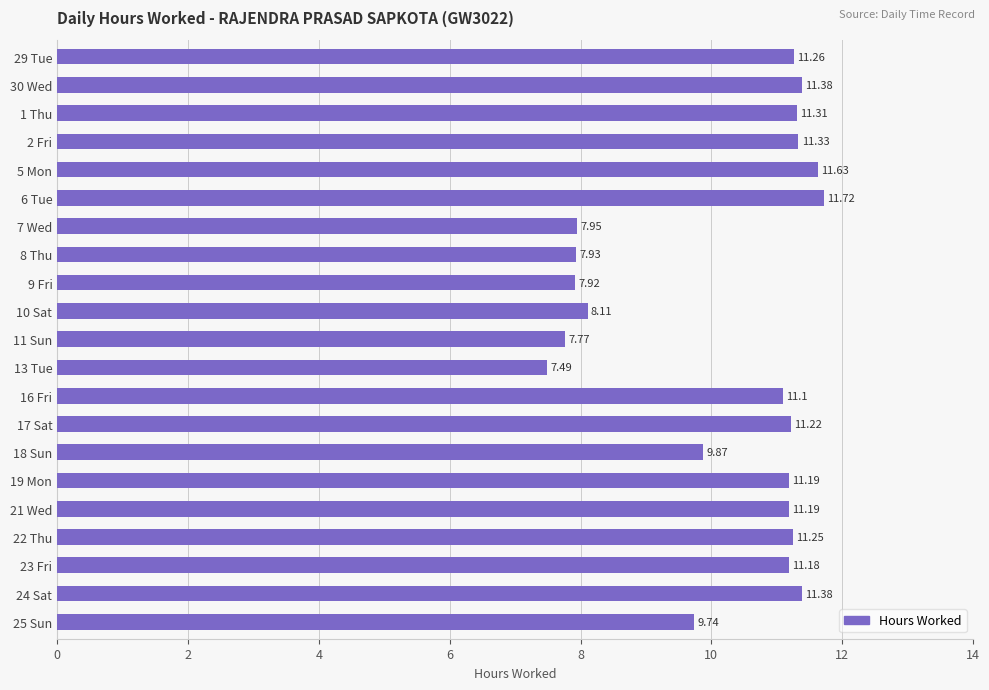

Approximately how many times larger is the value at 25 Sun compared to 16 Fri?

0.9